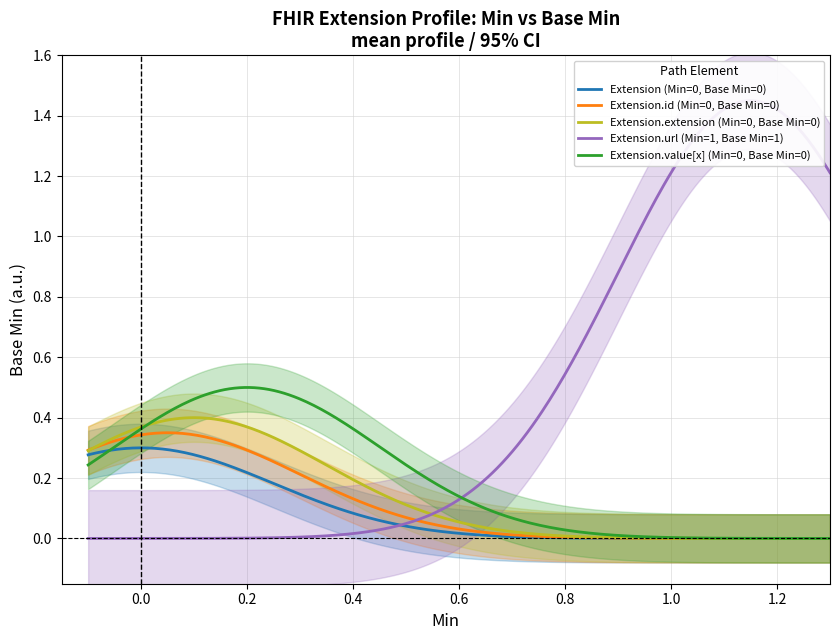

Does the chart display data point markers on the line(s)?

No